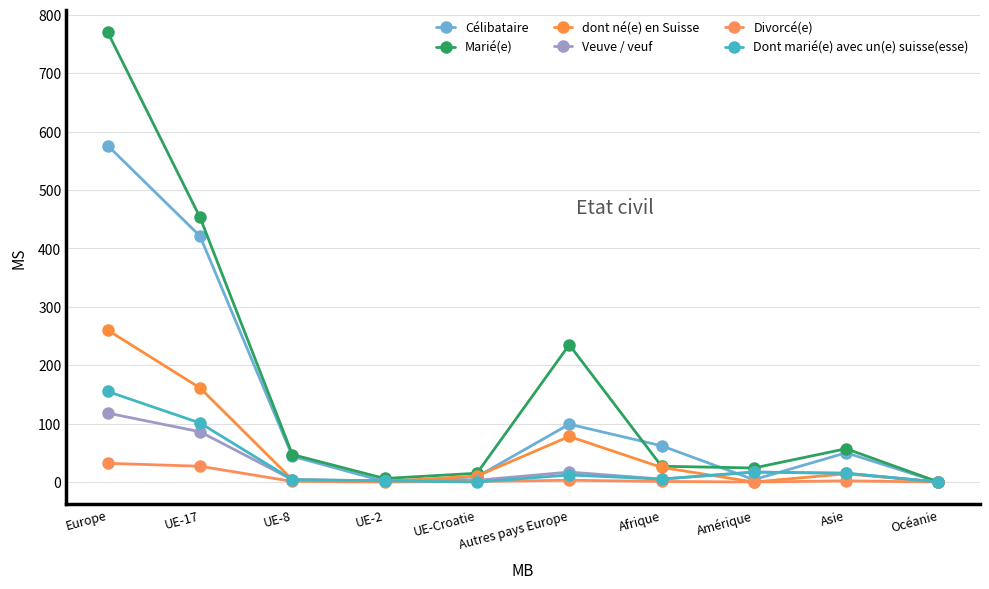

Count the number of data series in this chart.

6